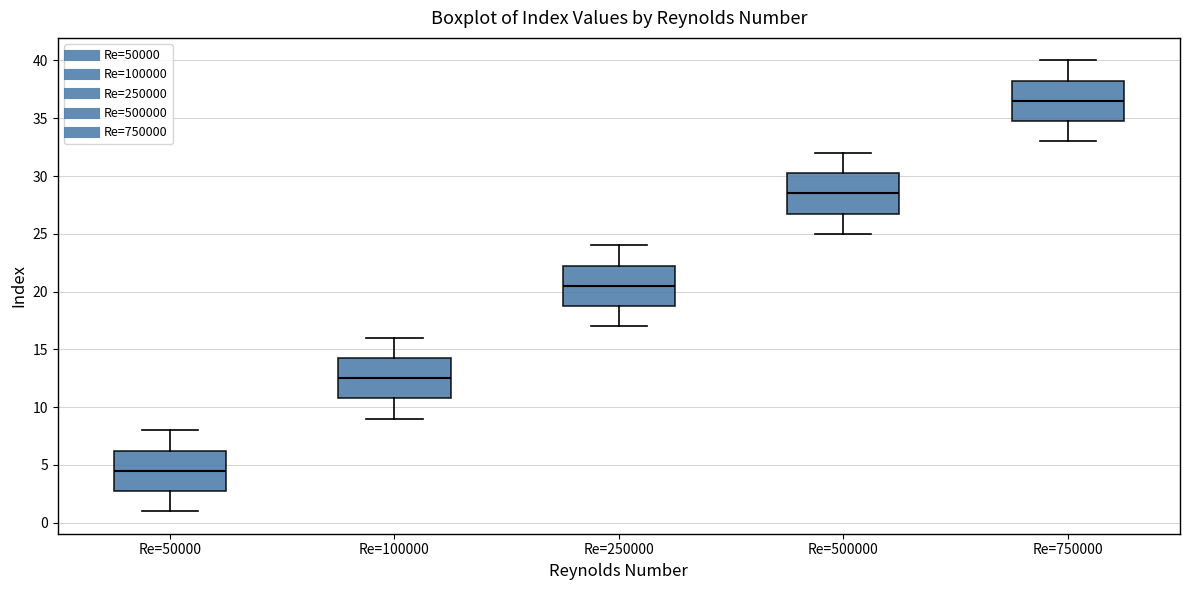

Reading left to right, read every box against the y-axis: the position of its median line, the range the box covers, and the ends of its whiskers. The values are not printed on the chart, so give them approximately, as read against the axis.

Re=50000: median 4.5, box 3.0 to 6.5, whiskers 1.0 to 8.0
Re=100000: median 12.5, box 11.0 to 14.5, whiskers 9.0 to 16.0
Re=250000: median 20.5, box 19.0 to 22.5, whiskers 17.0 to 24.0
Re=500000: median 28.5, box 27.0 to 30.5, whiskers 25.0 to 32.0
Re=750000: median 36.5, box 35.0 to 38.5, whiskers 33.0 to 40.0